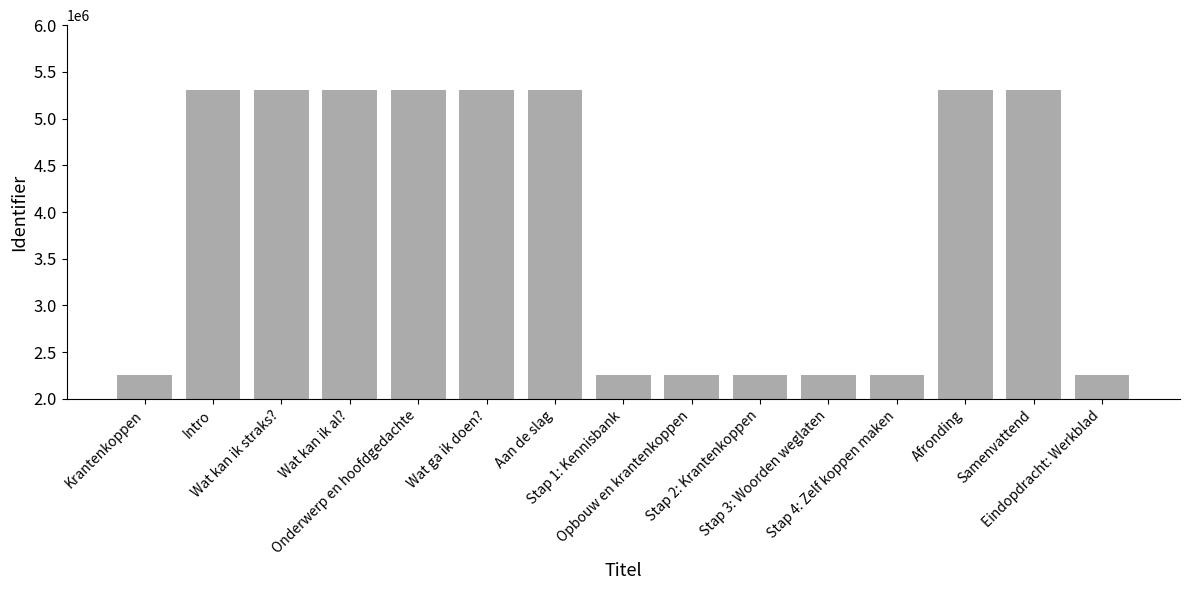

What is the maximum value shown in the chart?

5305534